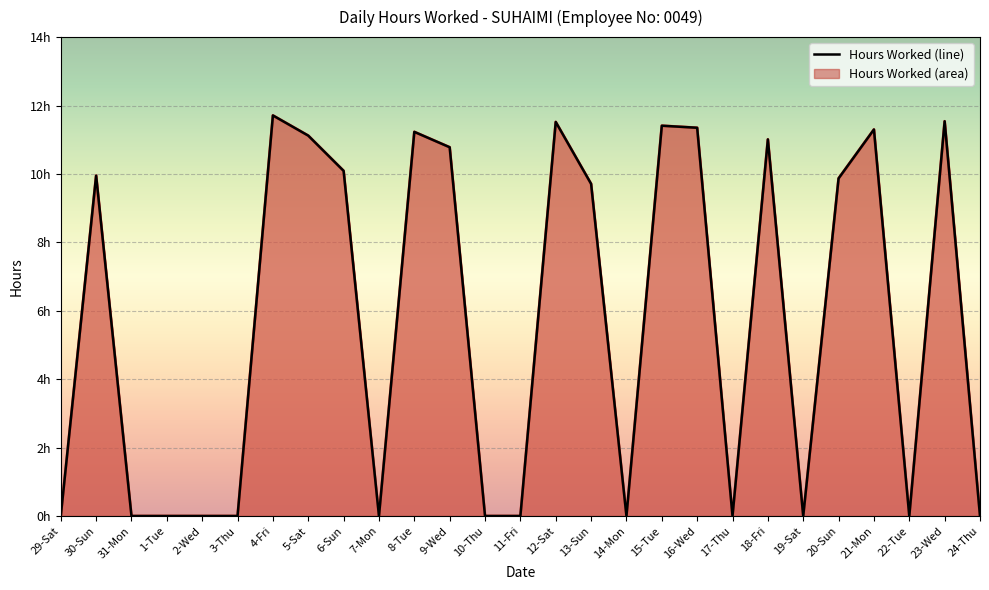

Reading right to left, transcribe all the data shown in this chart.

0.0	11.5	0.0	11.3	9.9	0.0	11.0	0.0	11.3	11.4	0.0	9.7	11.5	0.0	0.0	10.8	11.2	0.0	10.1	11.1	11.7	0.0	0.0	0.0	0.0	9.9	0.0